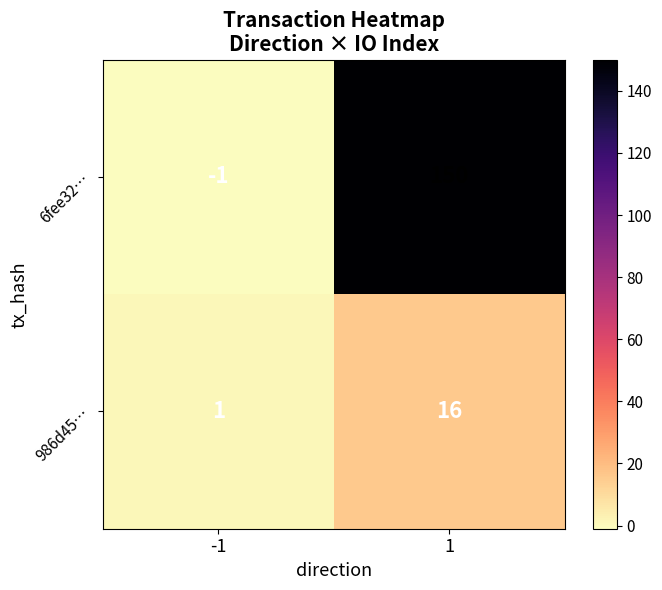

What is the spread (max minus min) of values at 1?

134